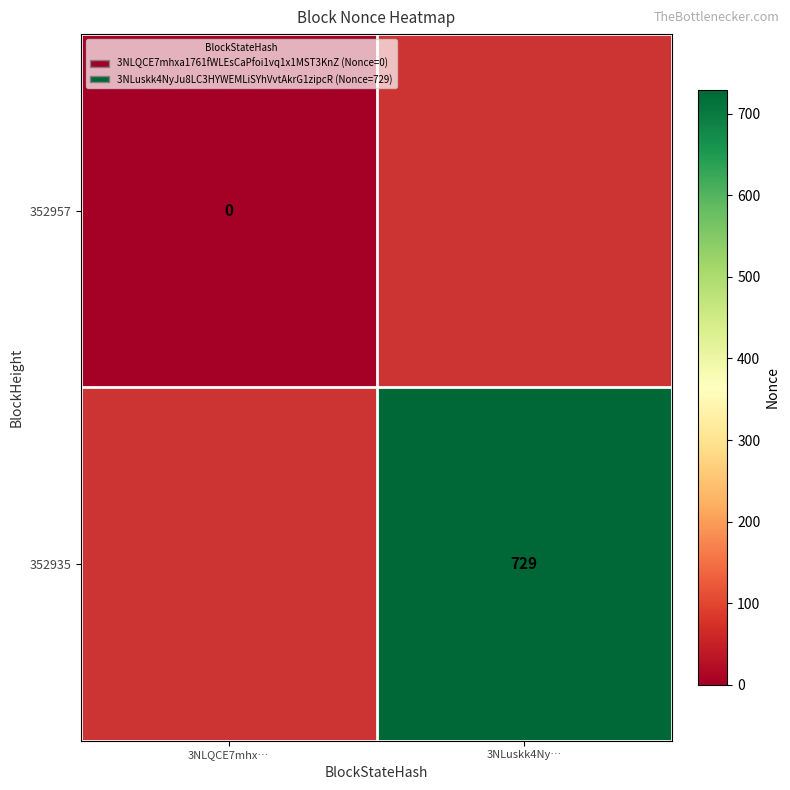

The value of 352935 at 3NLuskk4Ny… is 315. True or false?

False